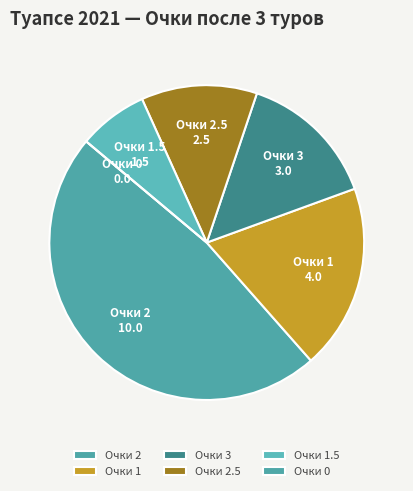

Approximately how many times larger is the value at Очки 1.5 compared to Очки 3?

0.5